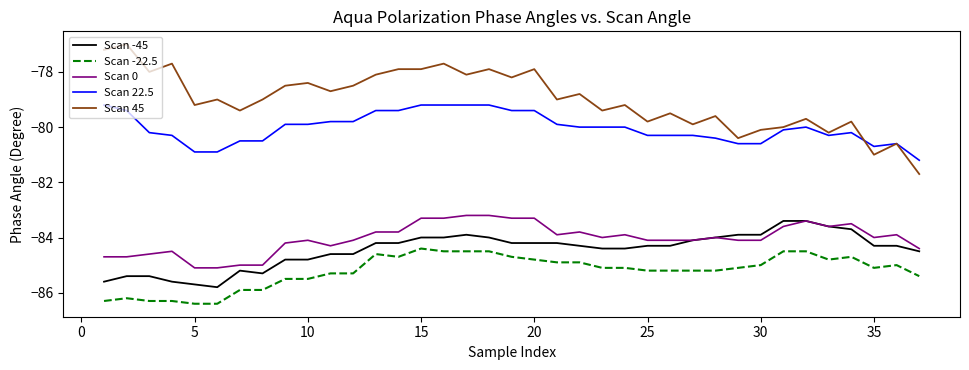

Which series has the widest spread of values?

Scan 45